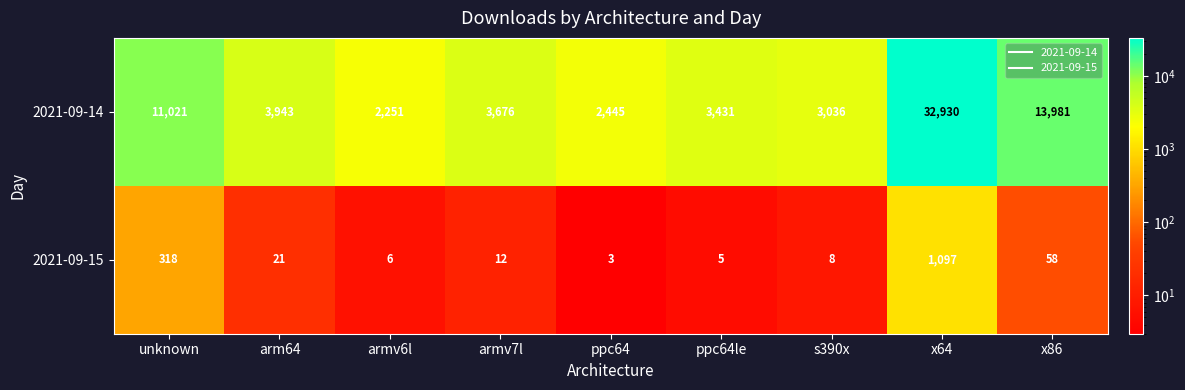

How many distinct data groups are displayed?

2